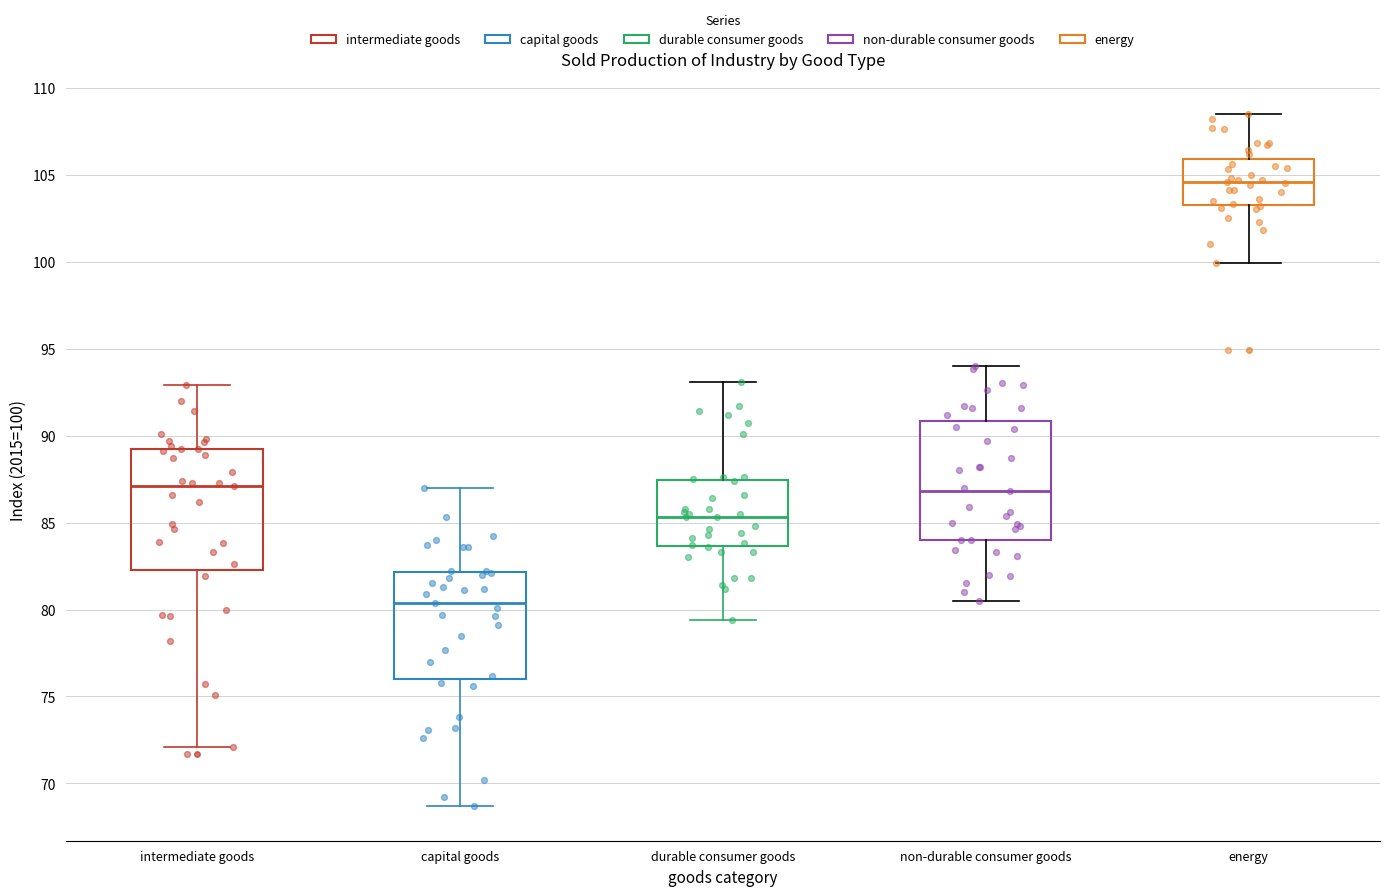

Where is the lower edge of the box for durable consumer goods on the y-axis? The values are not printed on the chart, so give them approximately, as read against the axis.

83.5